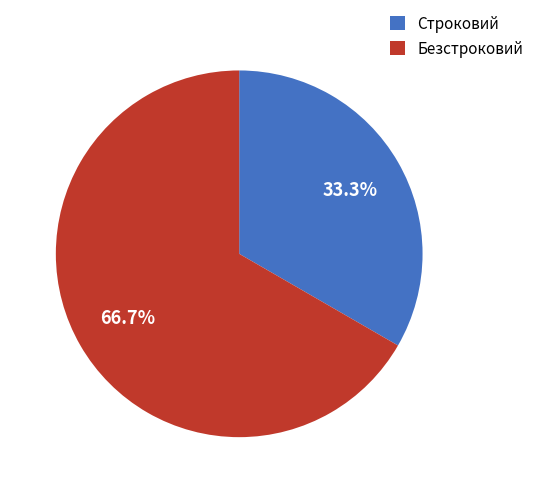

To the nearest percent, what portion does Безстроковий represent?

67%